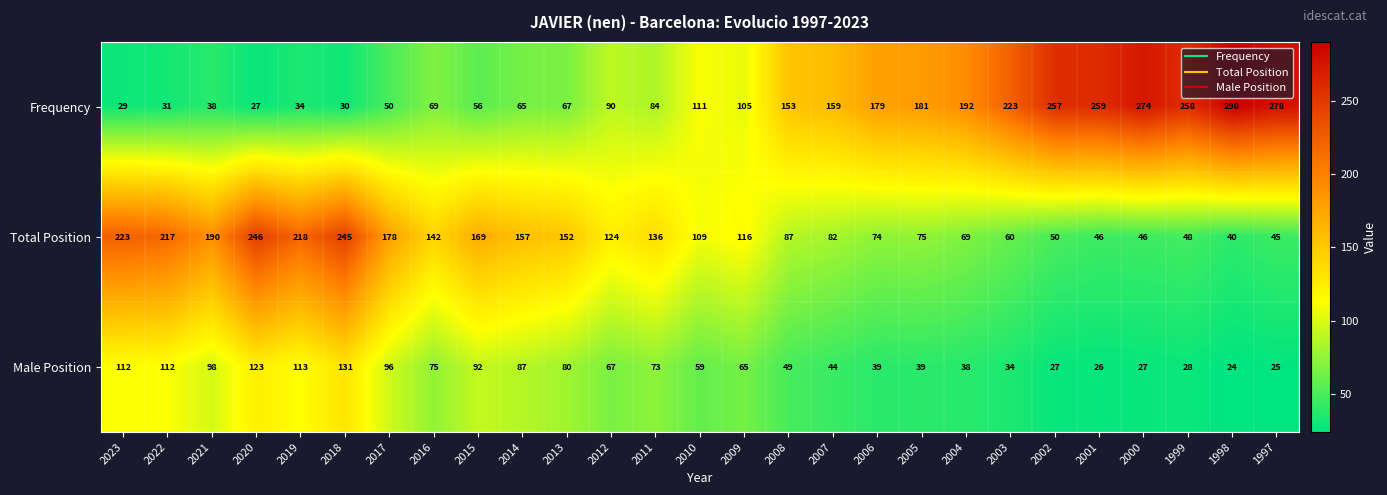

Which series has the largest range (max minus min)?

Frequency